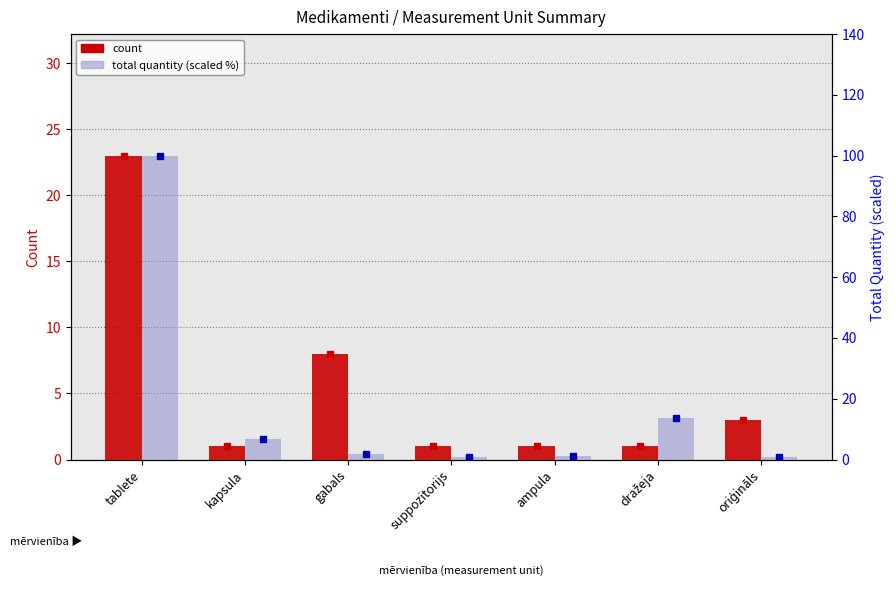

True or false: count has a value of 1.0 at kapsula.

True